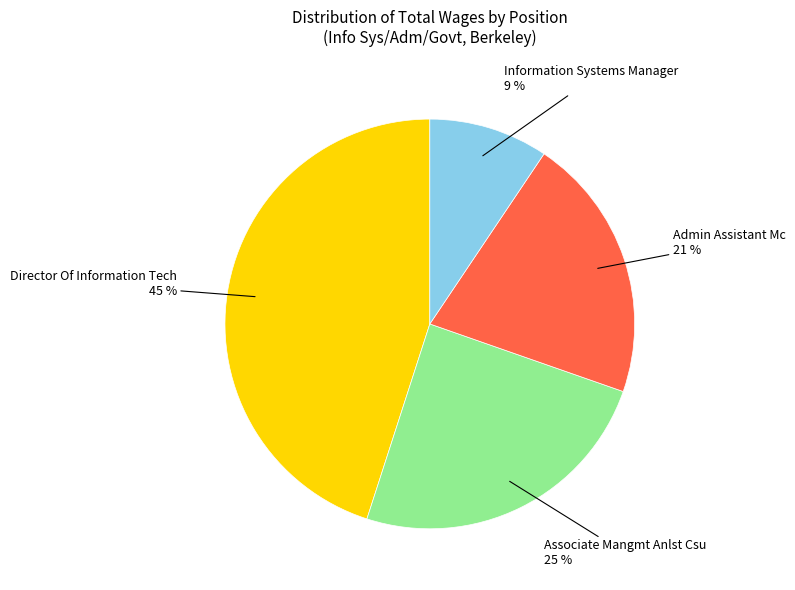

Which slice is the smallest?

Information Systems Manager